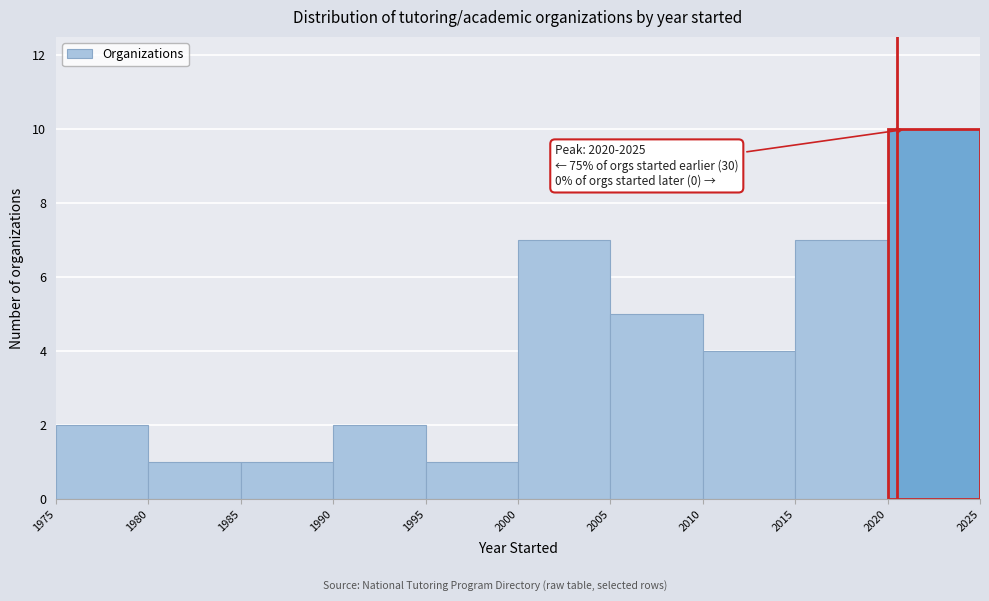

Which range on the x-axis has the tallest bar?

2020 to 2025